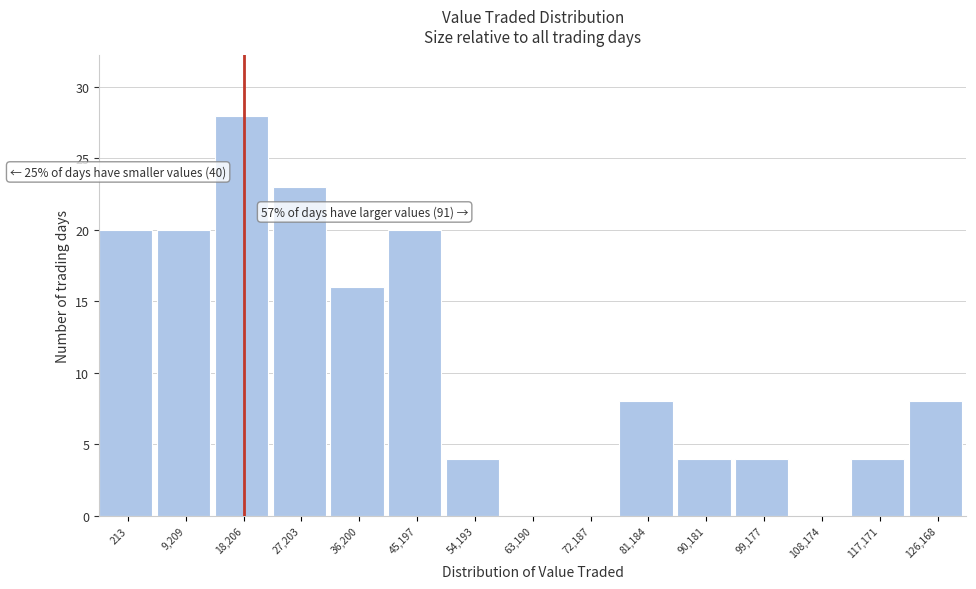

Reading right to left, transcribe all the data shown in this chart.

126,168=8	117,171=4	108,174=0	99,177=4	90,181=4	81,184=8	72,187=0	63,190=0	54,193=4	45,197=20	36,200=16	27,203=23	18,206=28	9,209=20	213=20